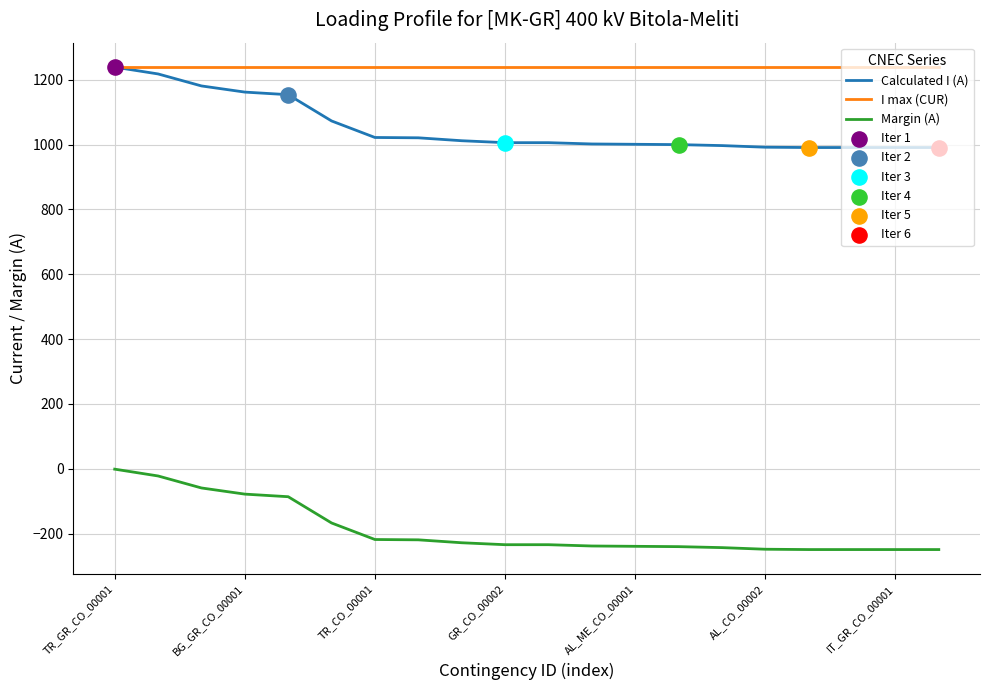

What is the minimum value for Margin (A)?

-249